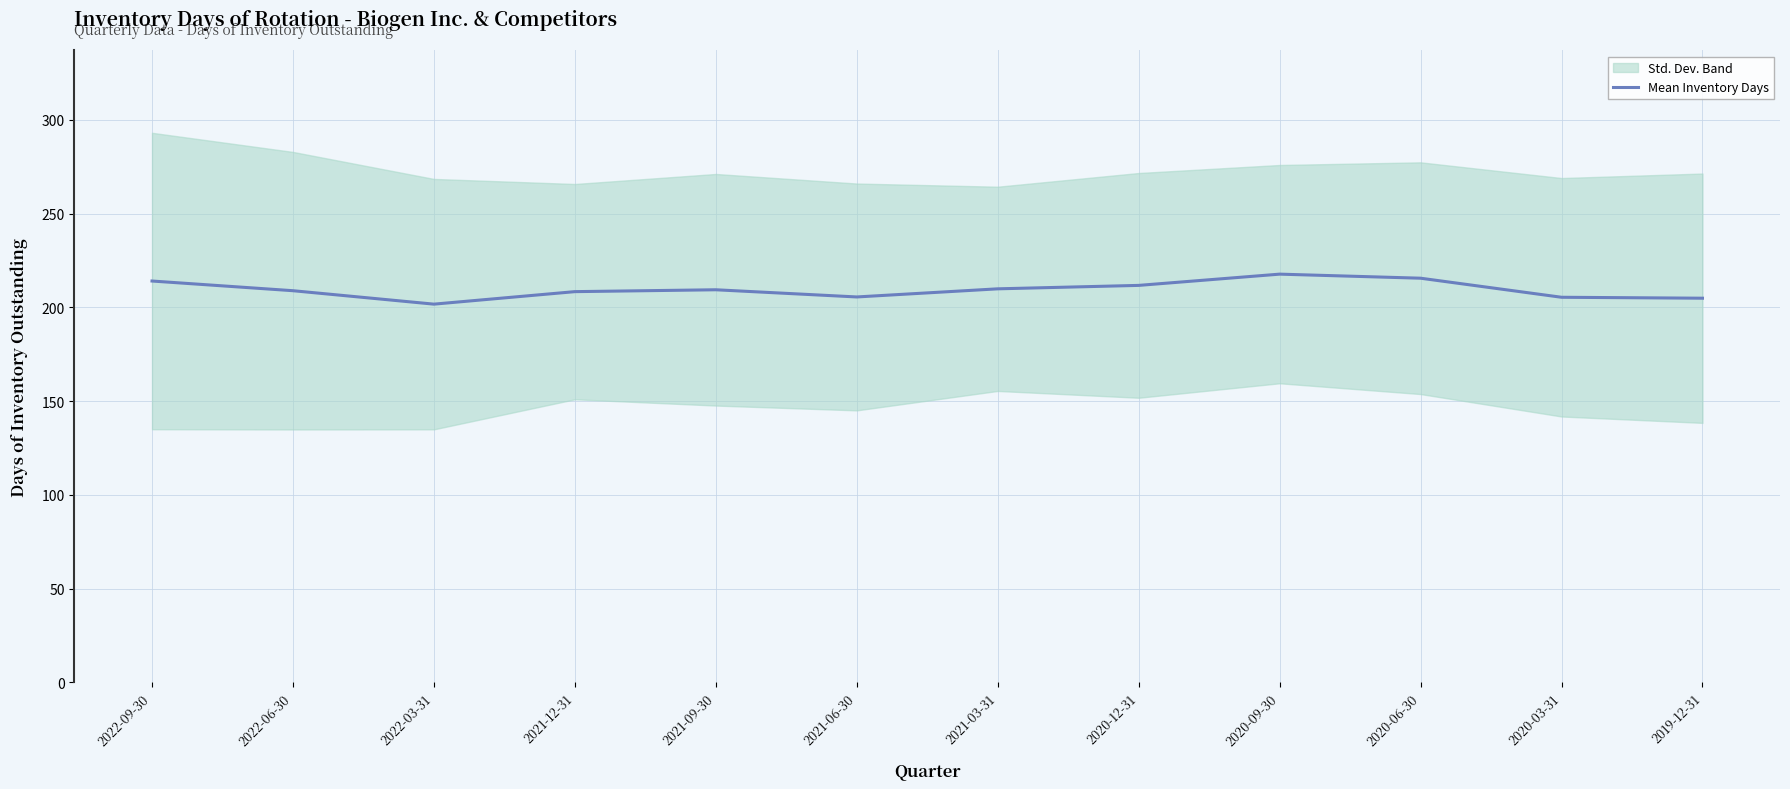

The value at 2021-03-31 is 341.8. True or false?

False